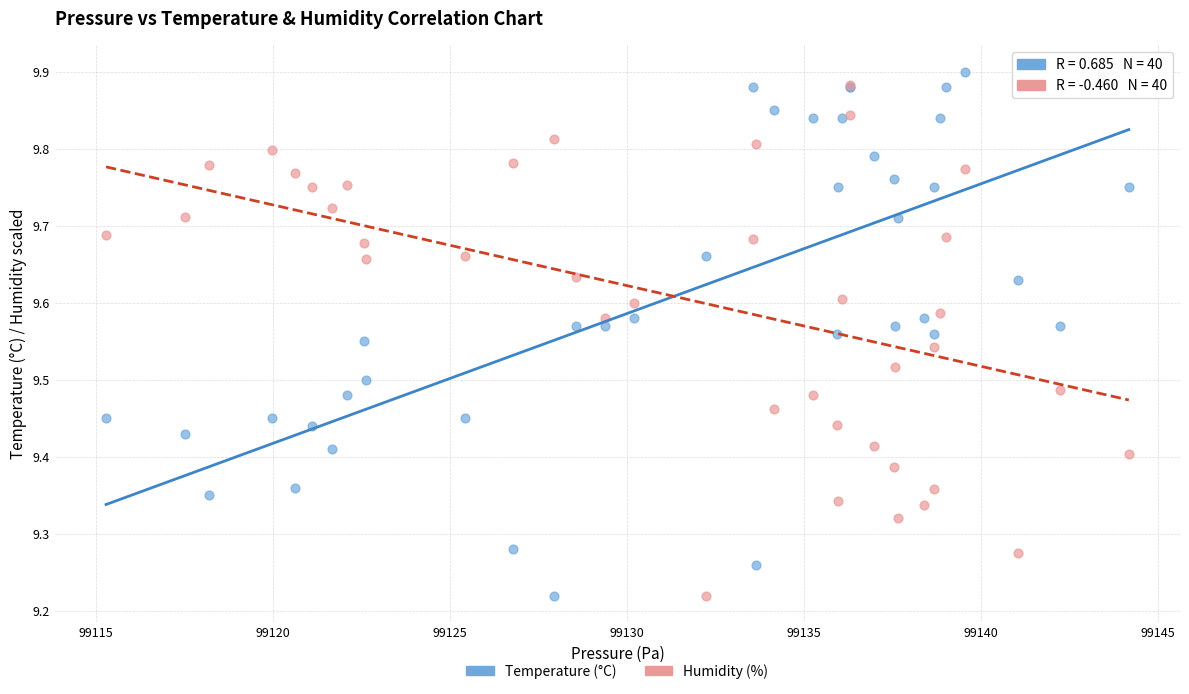

What is the X range (max minus min) for the scatter plot?

28.9